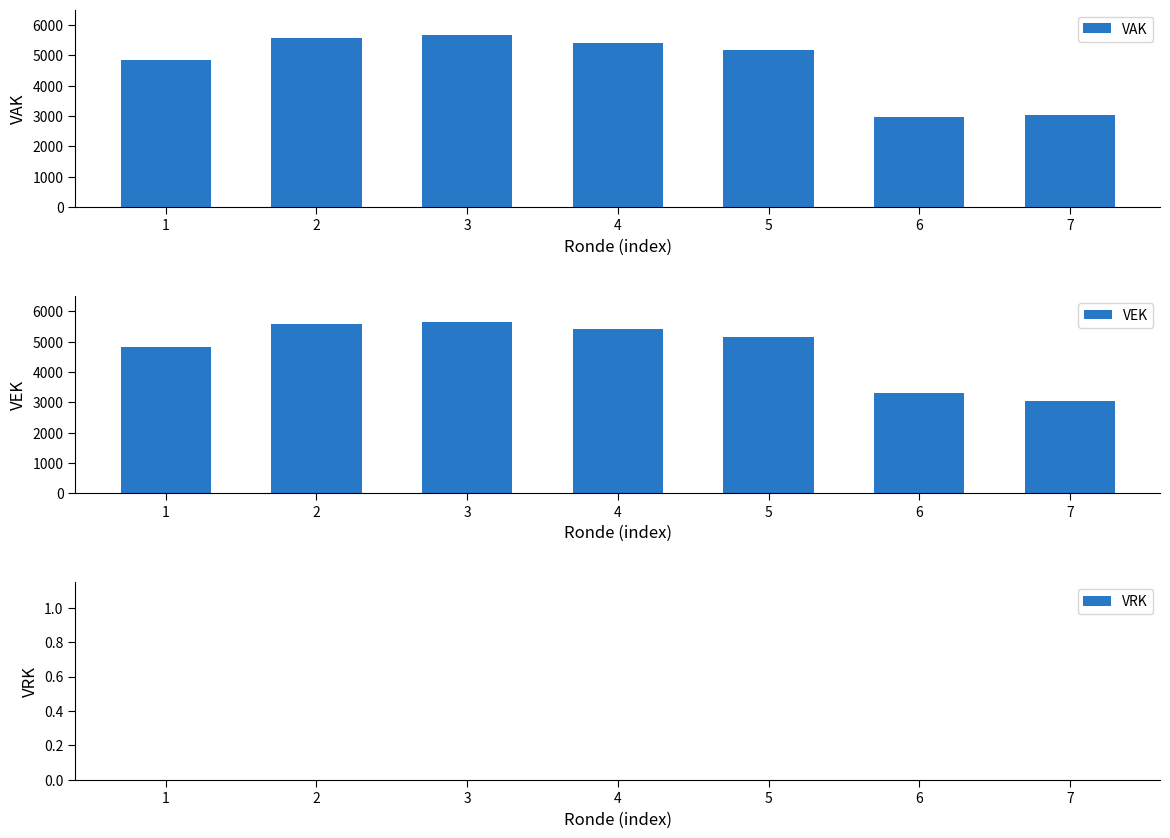

True or false: VEK has a value of 1968 at 7.

False